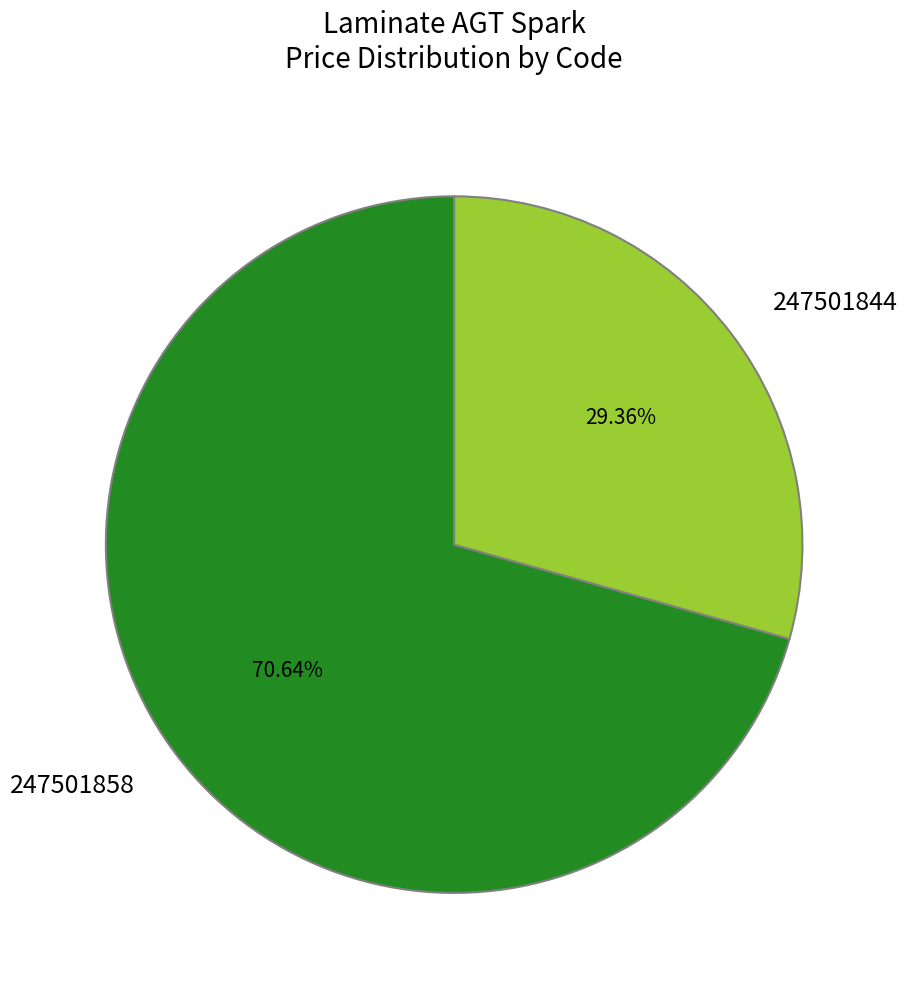

Is it true that 247501858 is 71% of the pie?

True